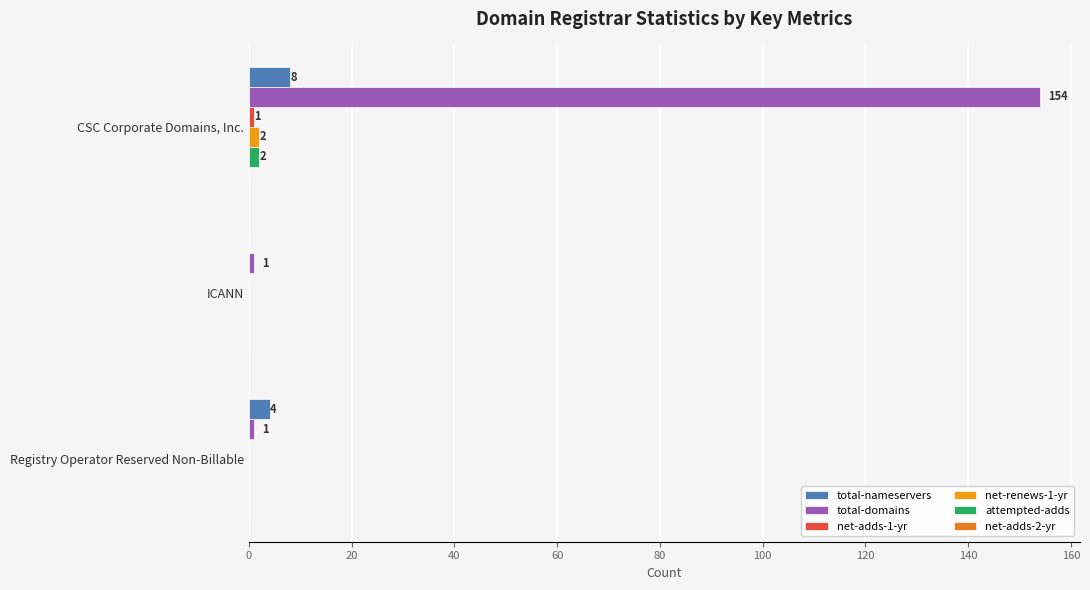

Reading left to right, transcribe all the data shown in this chart.

total-nameservers: 0=8.0	20=0.0	40=4.0
total-domains: 0=154.0	20=1.0	40=1.0
net-adds-1-yr: 0=1.0	20=0.0	40=0.0
net-renews-1-yr: 0=2.0	20=0.0	40=0.0
attempted-adds: 0=2.0	20=0.0	40=0.0
net-adds-2-yr: 0=0.1	20=0.1	40=0.1